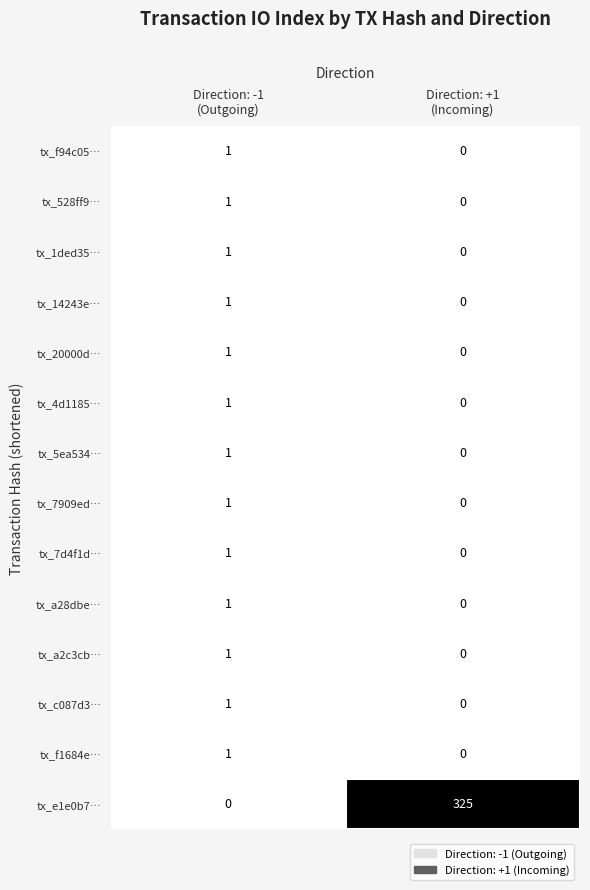

How many distinct data groups are displayed?

14